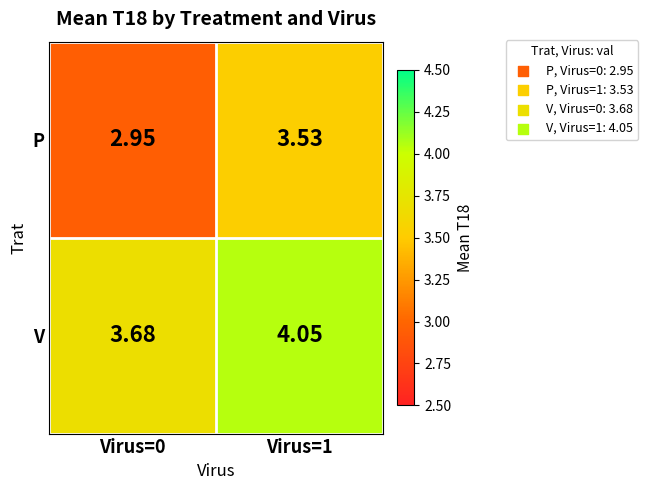

Which series has the widest spread of values?

P